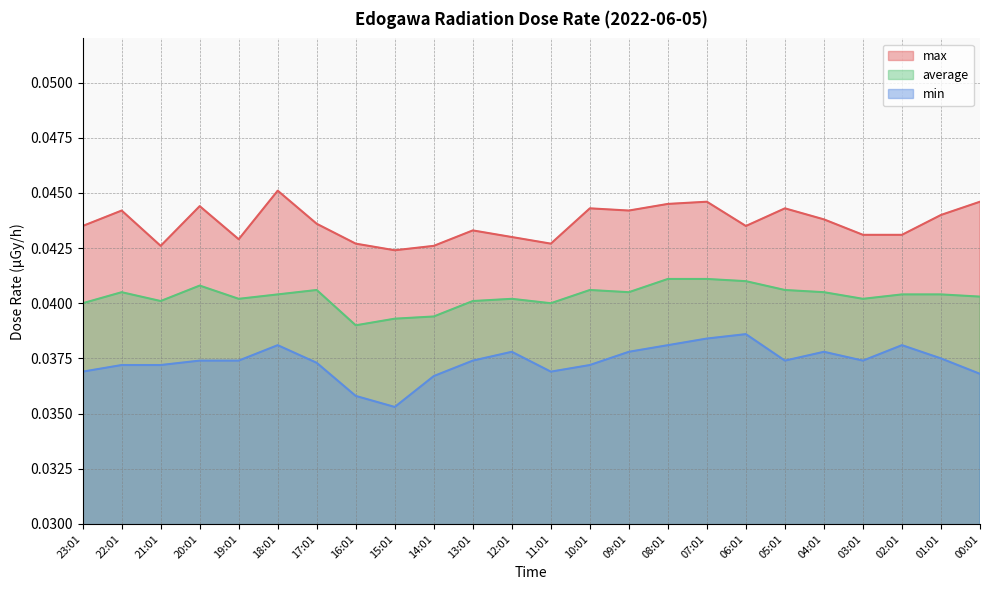

What is the sum of the min values at 09:01 and 07:01?

0.1